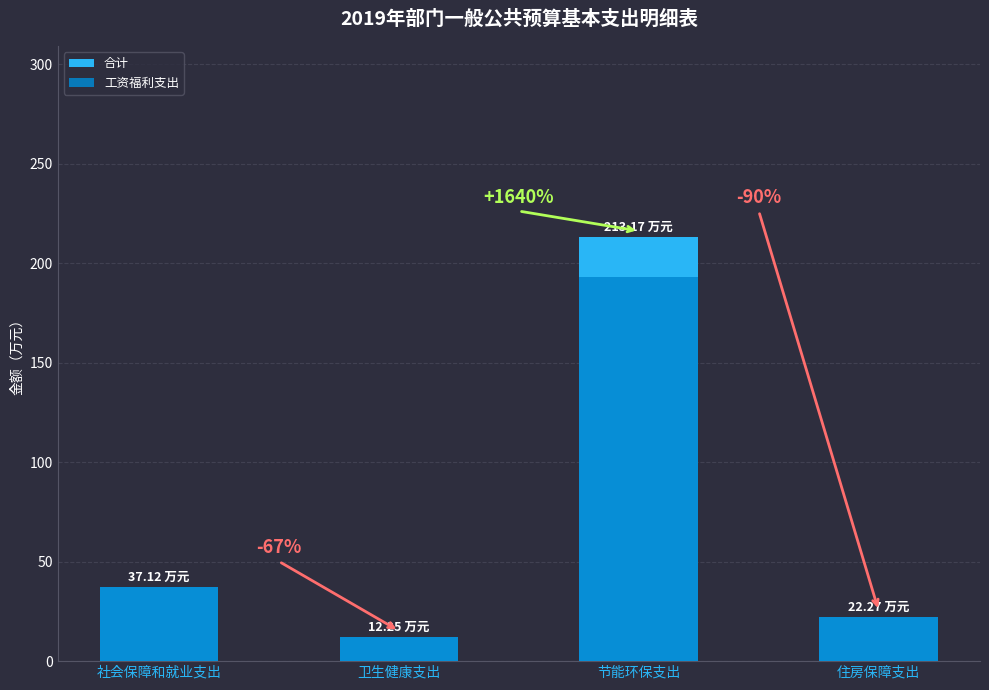

Count the number of data series in this chart.

2